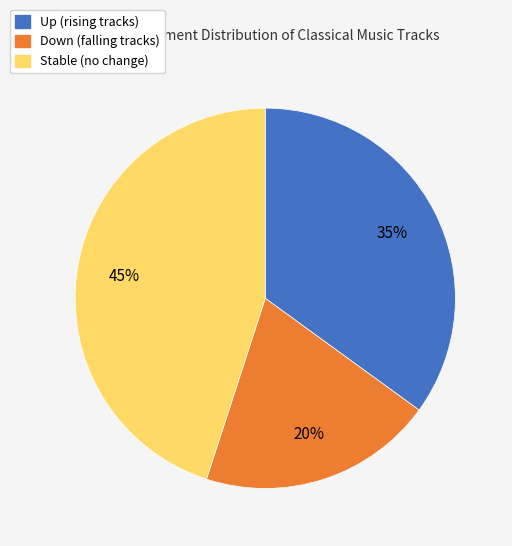

What is the smallest slice in the pie chart?

Down (falling tracks)